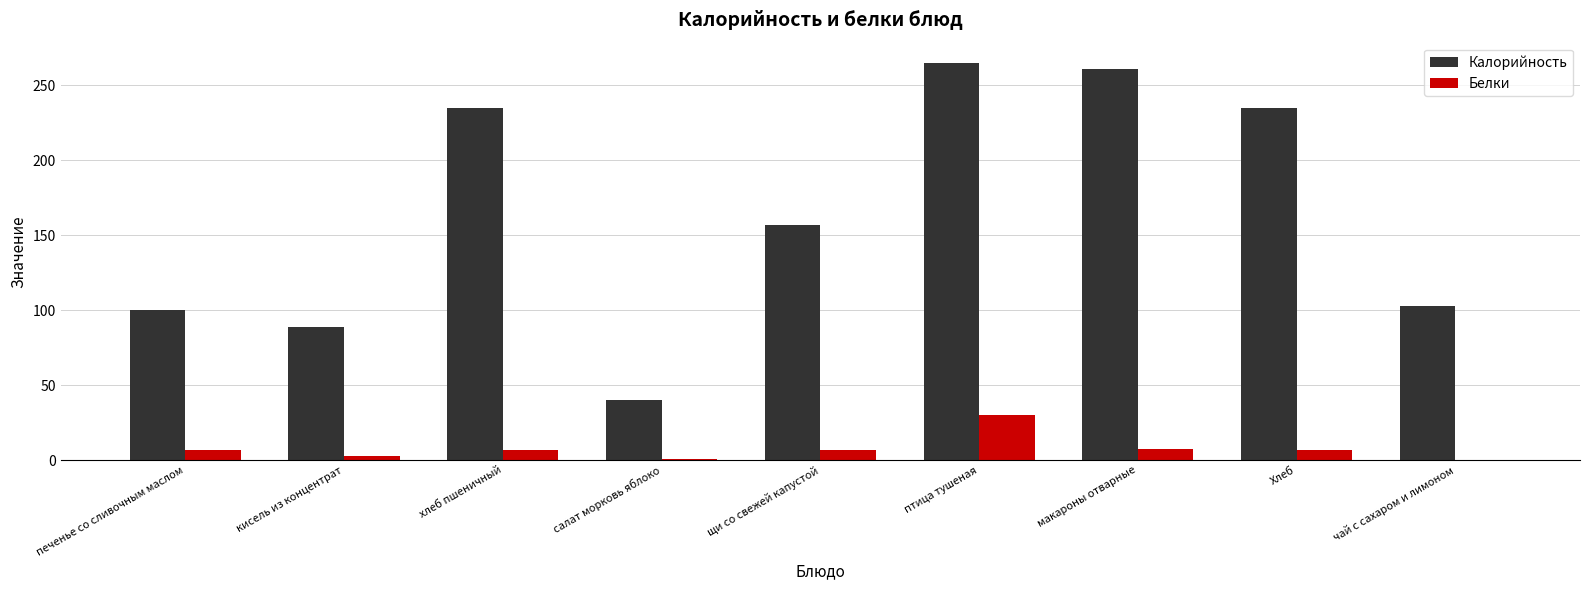

At which category is the sum across all series the highest?

птица тушеная